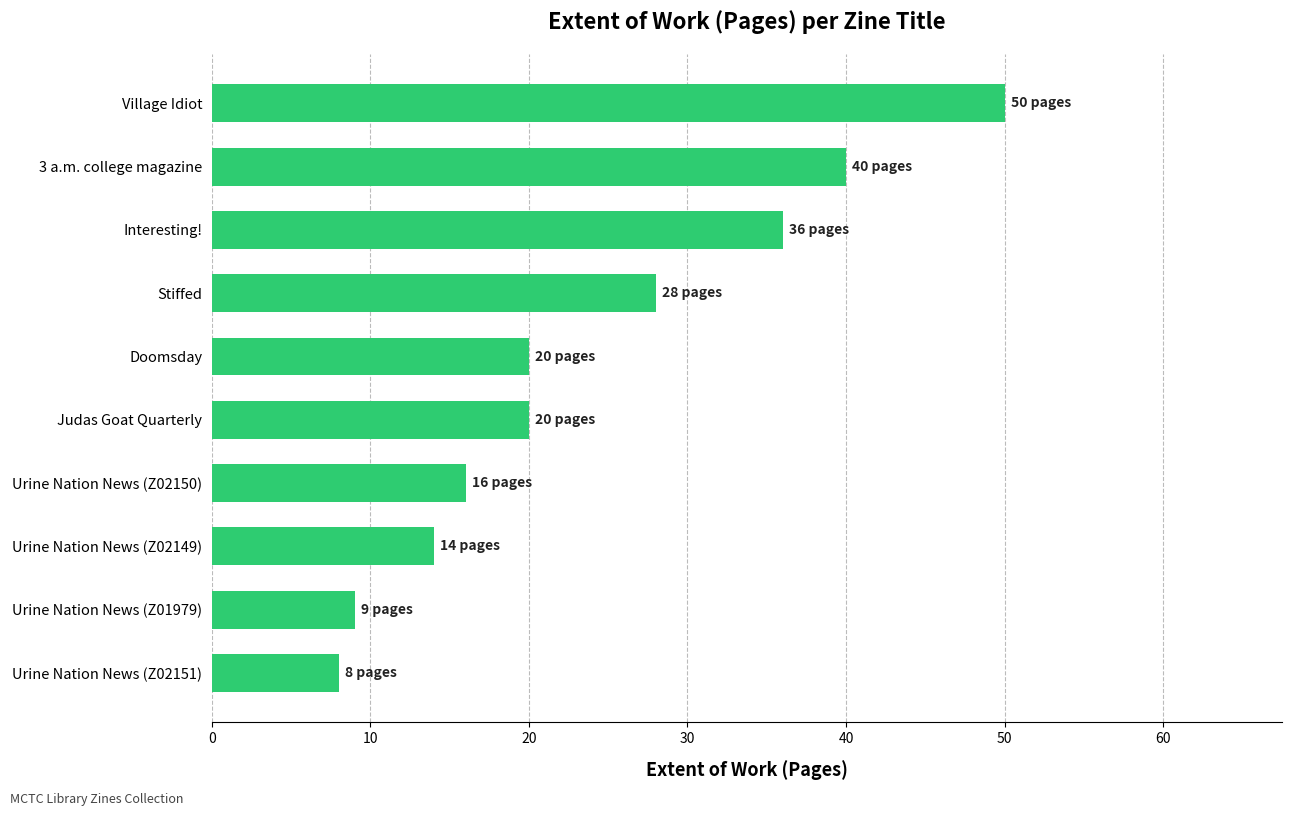

Is it true that the value at Judas Goat Quarterly is 13?

False